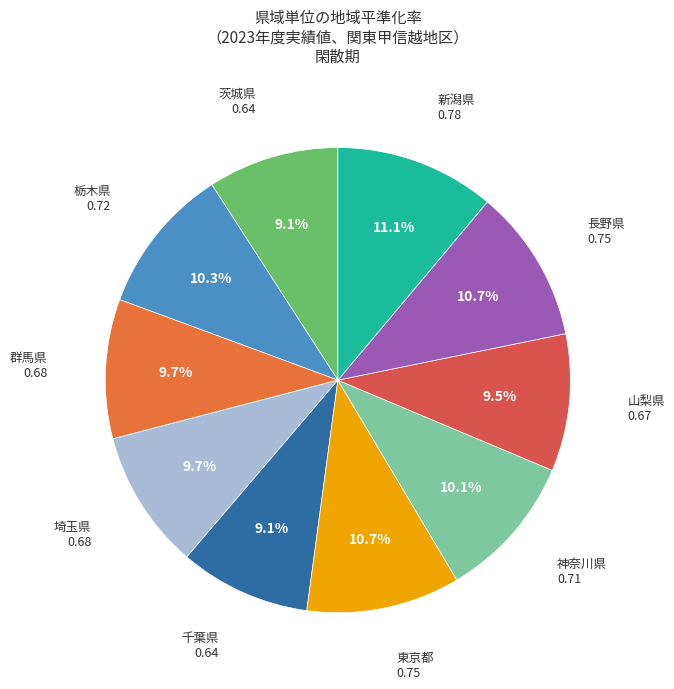

To the nearest percent, what is the difference between the largest and smallest slice percentages?

2%